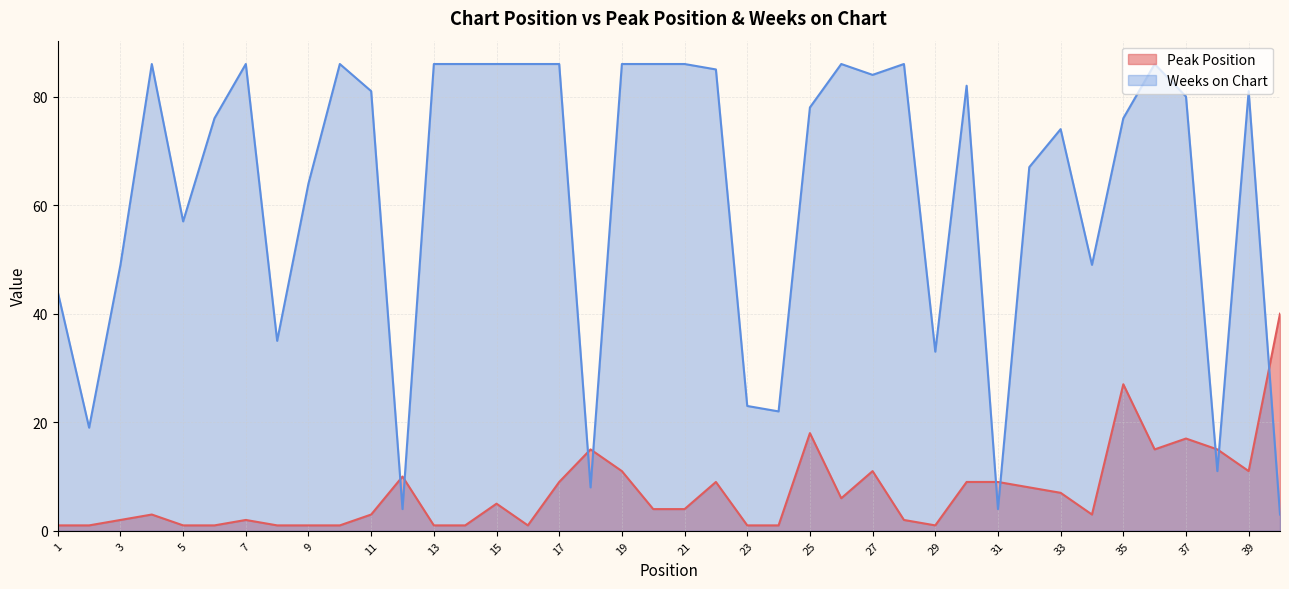

How many values in the Peak Position series exceed 4?

19